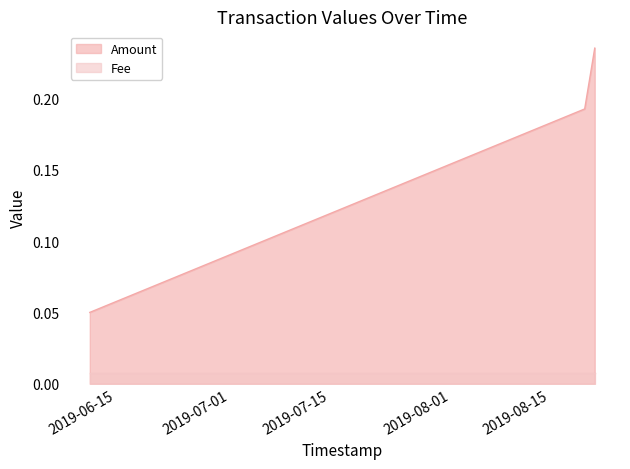

Reading left to right, extract all data points from this chart.

2019-06-11 06:42:32=0.1	2019-08-19 20:27:20=0.2	2019-08-21 06:24:47=0.2